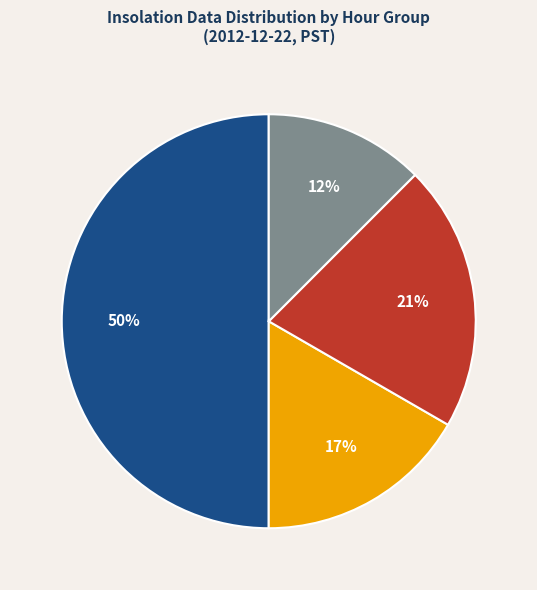

To the nearest percent, what is the average slice percentage?

25%